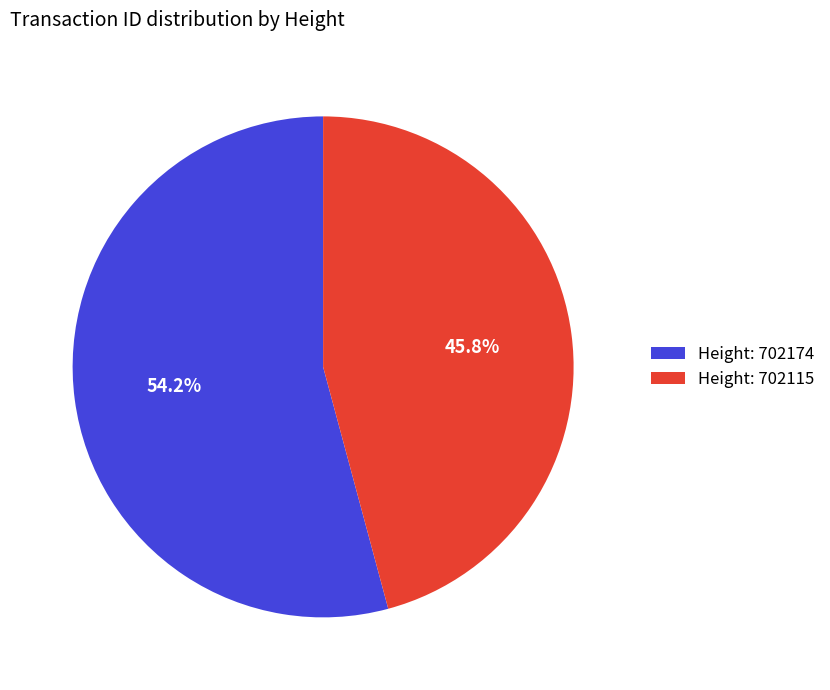

What portion of the pie excludes Height: 702174?

45.8%